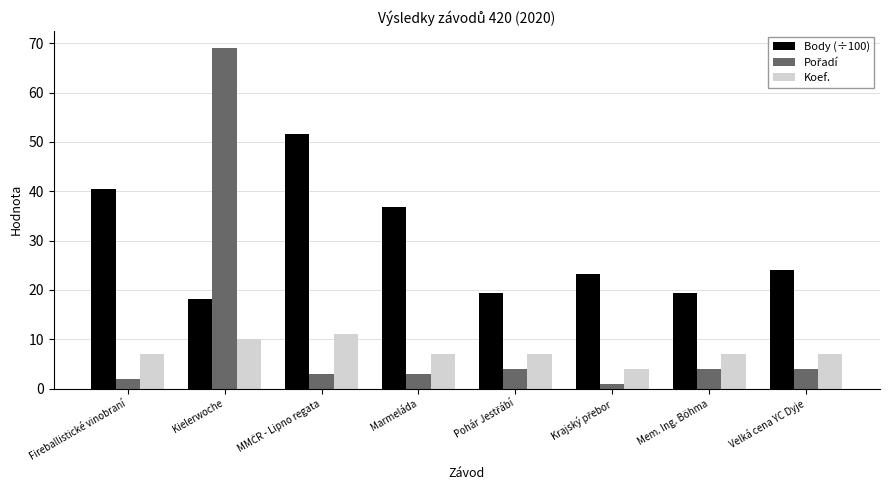

Is it true that Body (÷100) equals 19.4 at Mem. Ing. Böhma?

True